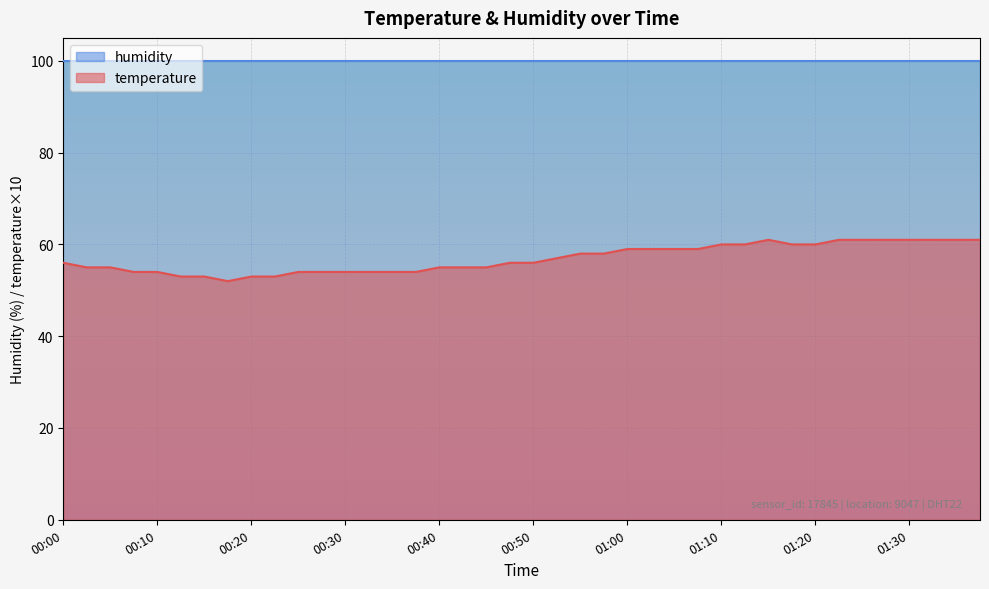

At which category does the data reach its first local valley?

00:18